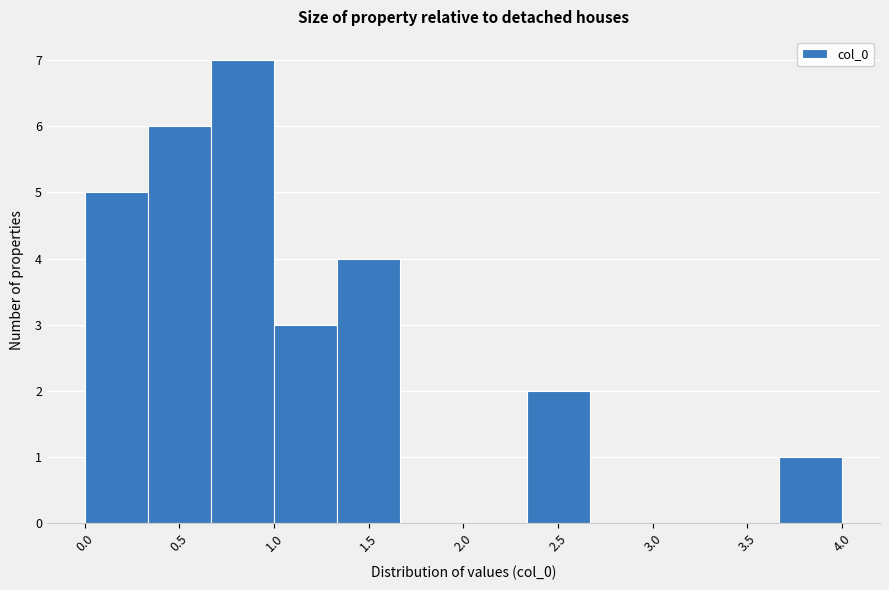

Reading left to right, list every bar in this chart as the range it spans on the x-axis followed by its height. Neither the bar edges nor the heights are printed on the chart, so give them approximately, as read against the axes.

0.00 to 0.35: 5
0.35 to 0.65: 6
0.65 to 1.00: 7
1.00 to 1.35: 3
1.35 to 1.65: 4
1.65 to 2.00: 0
2.00 to 2.35: 0
2.35 to 2.65: 2
2.65 to 3.00: 0
3.00 to 3.35: 0
3.35 to 3.65: 0
3.65 to 4.00: 1